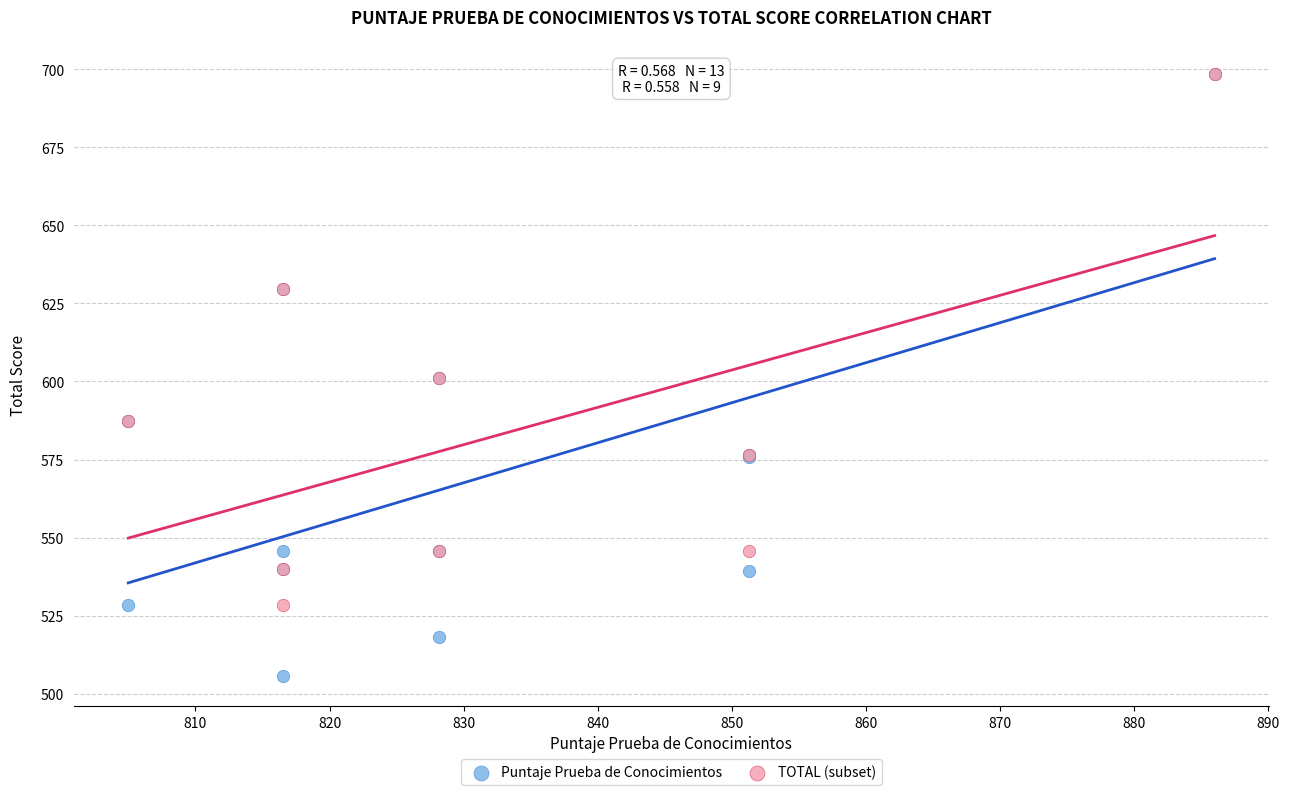

Which series contains the lowest Y value?

Puntaje Prueba de Conocimientos